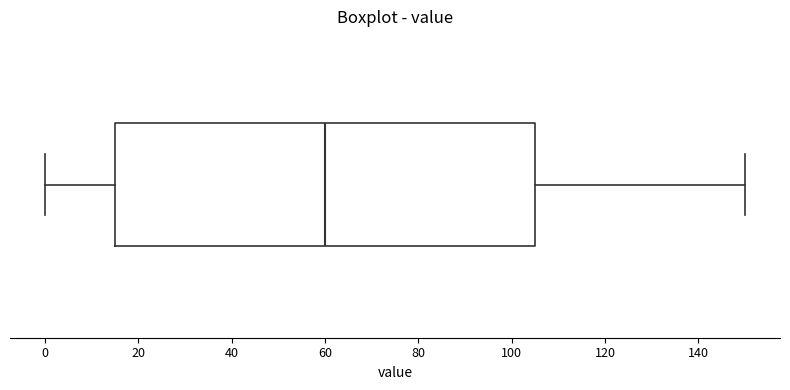

Read this box plot against the x-axis: the position of the median line, the range covered by the box, and the ends of both whiskers. The values are not printed on the chart, so give them approximately, as read against the axis.

median 60, box 16 to 106, whiskers 0 to 150